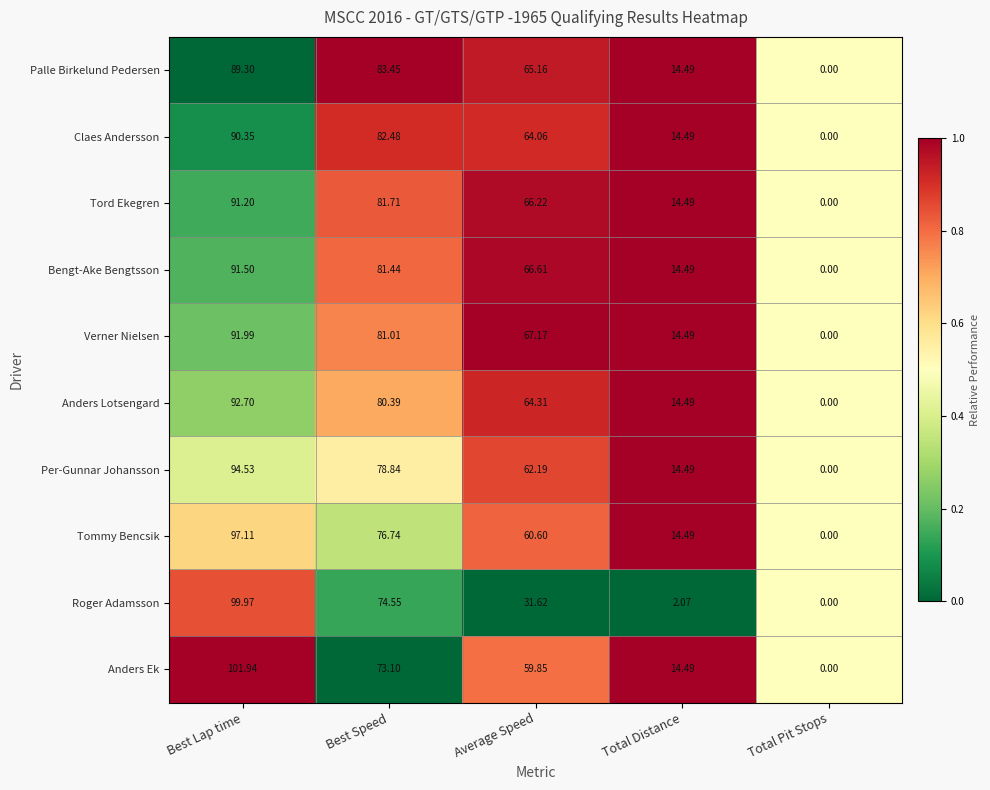

Which category has the lowest value in the Anders Lotsengard series?

Total Pit Stops